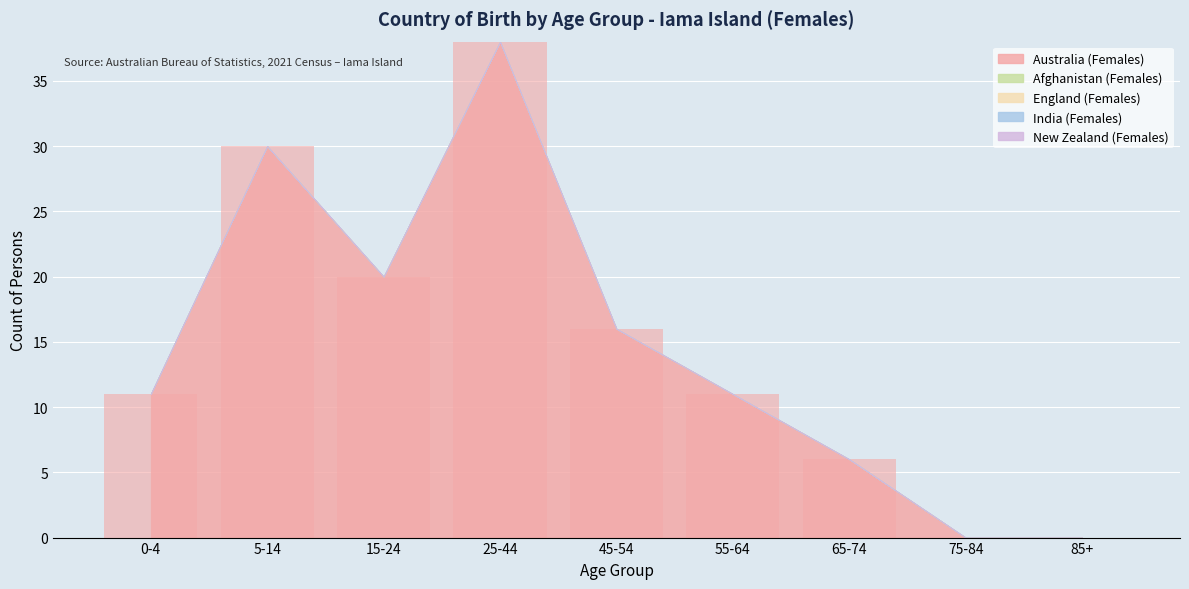

Approximately how many times larger is the value at 55-64 compared to 15-24?

0.6